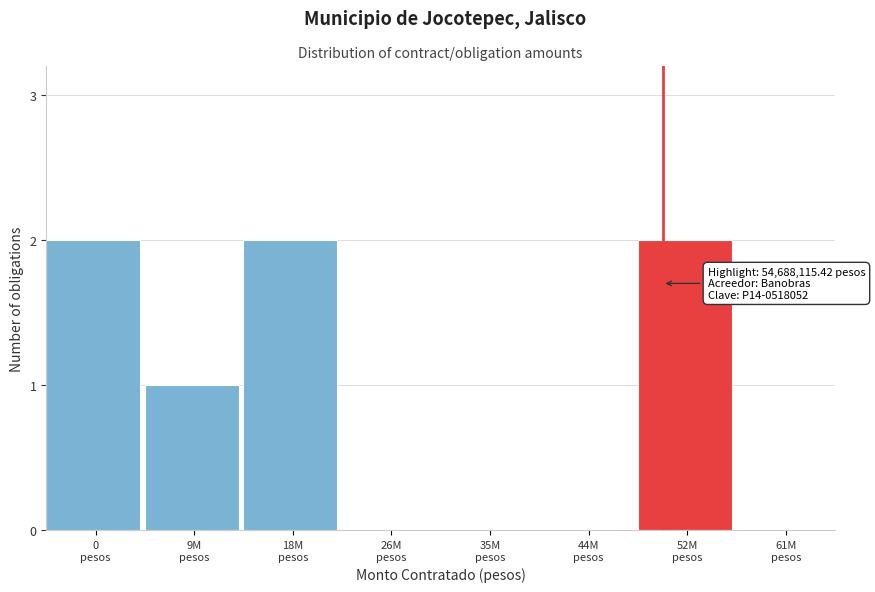

Count the number of categories in the chart.

8